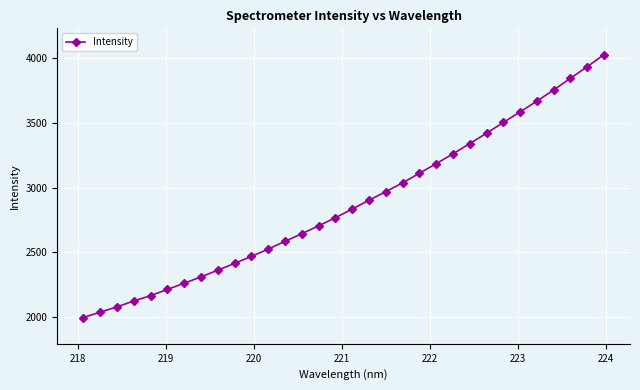

What is the maximum value shown in the chart?

4025.8